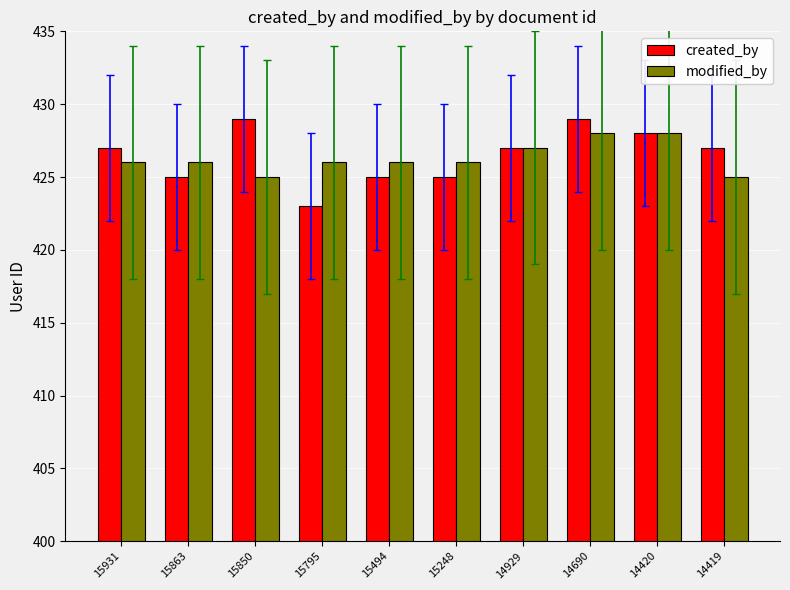

What is the total value across all series at 15850?

854